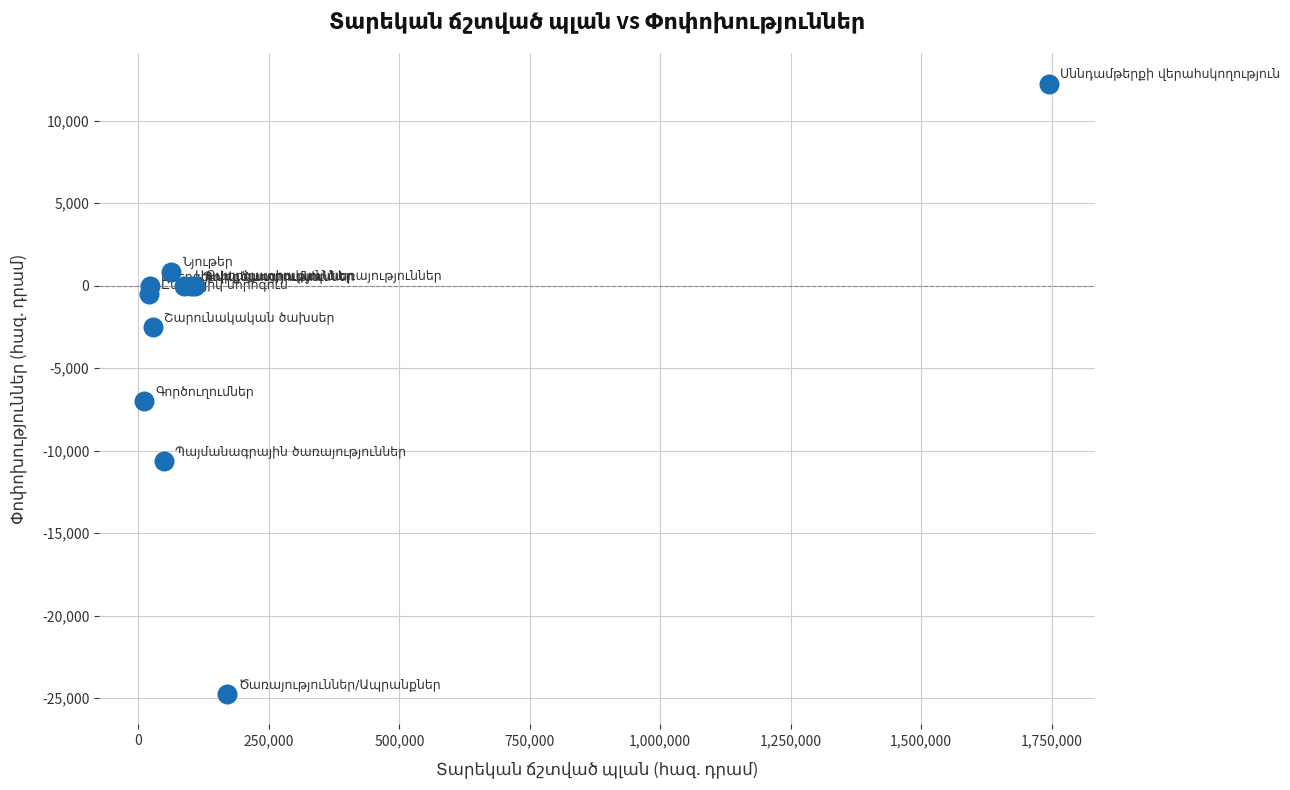

What Y value in the scatter plot is closest to -6243?

-7000.0